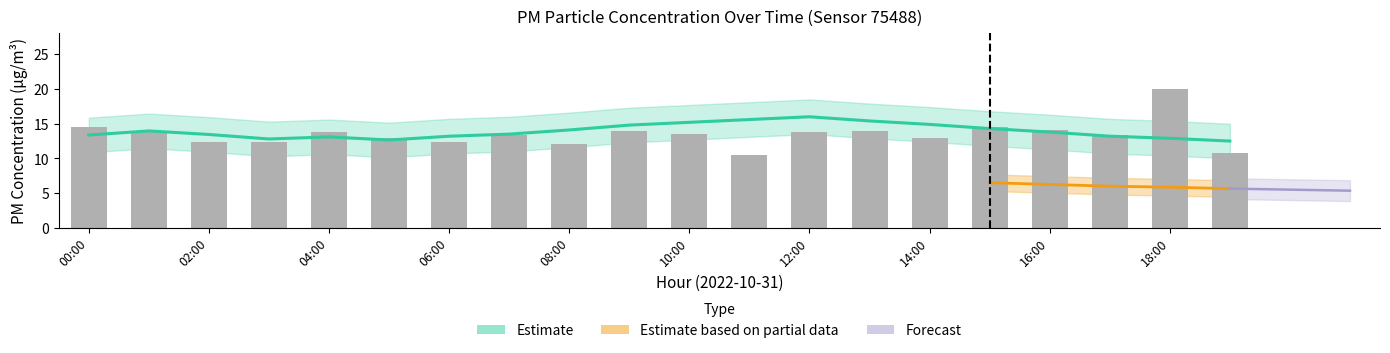

The value at 00:00 is 6.2. True or false?

False